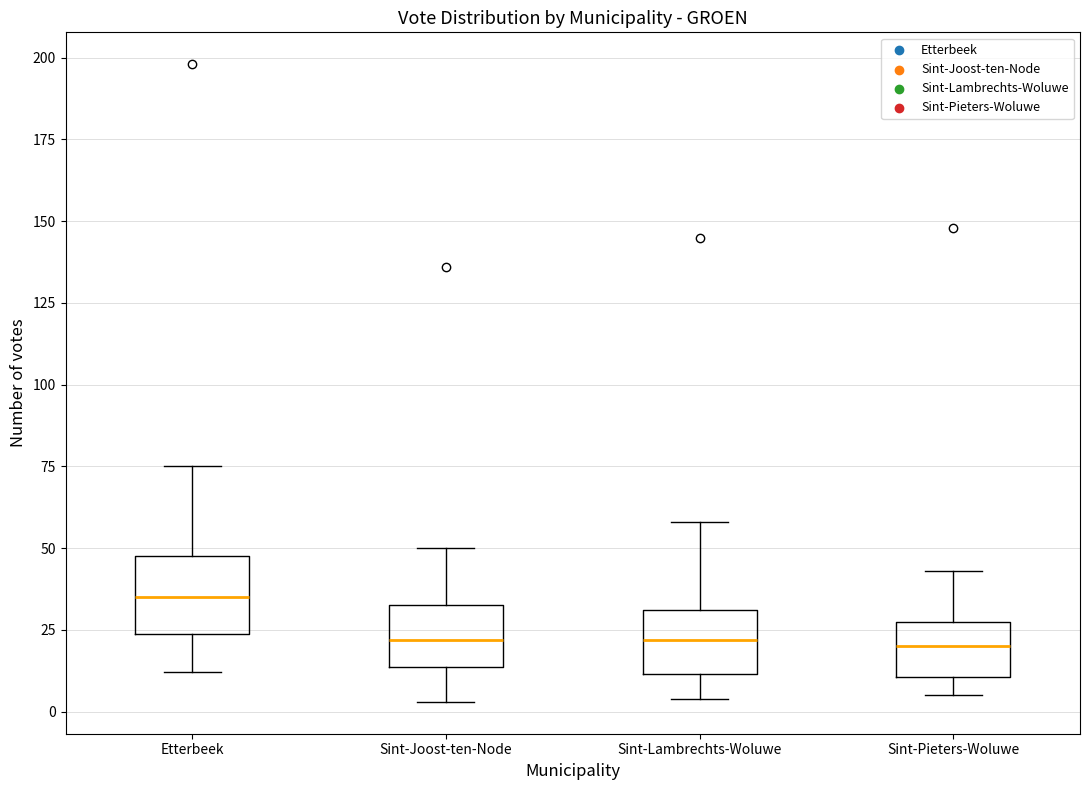

Where does the median line of the box for Sint-Lambrechts-Woluwe sit on the y-axis? The values are not printed on the chart, so give them approximately, as read against the axis.

20